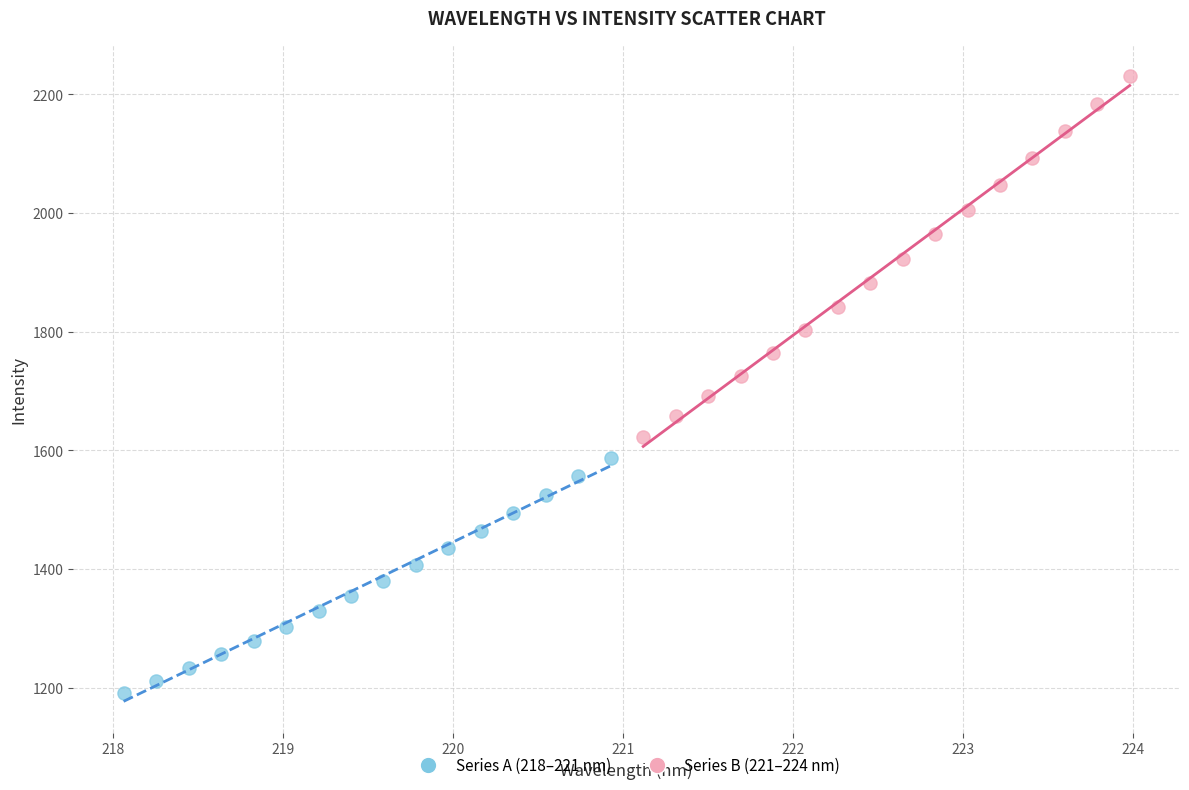

What are all the series names shown in the legend?

Series A (218–221 nm), Series B (221–224 nm)